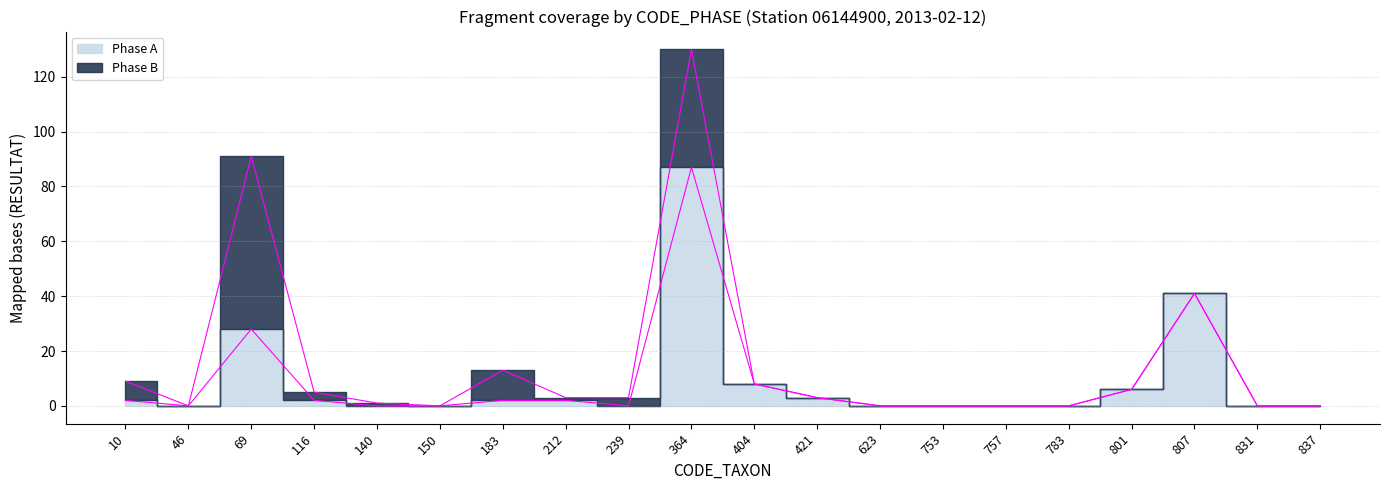

The value at 807 is 41. True or false?

True